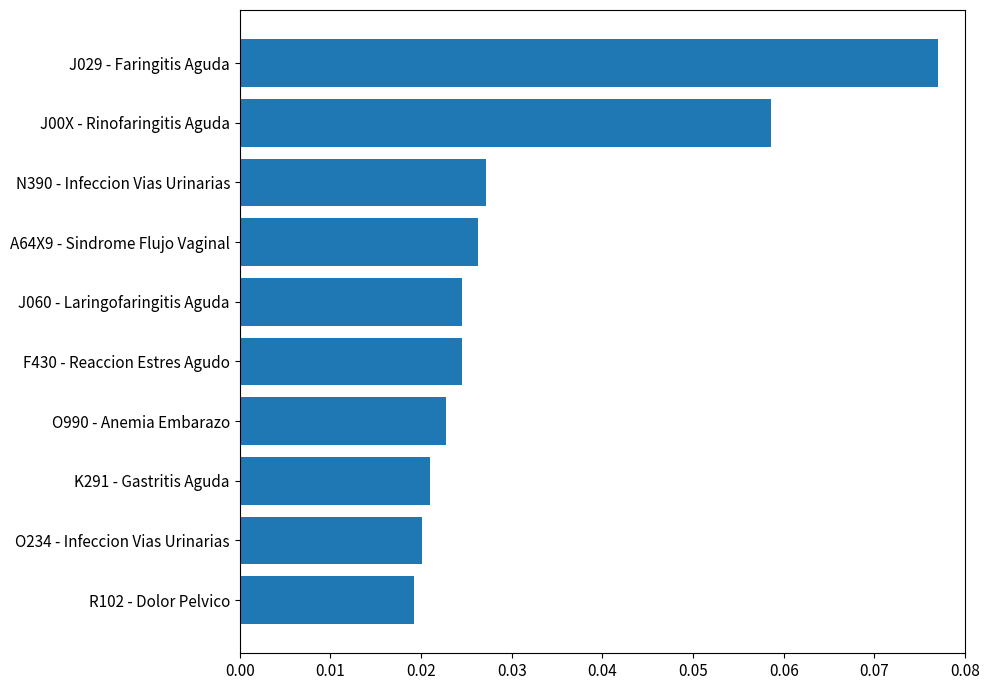

Between F430 - Reaccion Estres Agudo and O990 - Anemia Embarazo, which is larger?

F430 - Reaccion Estres Agudo